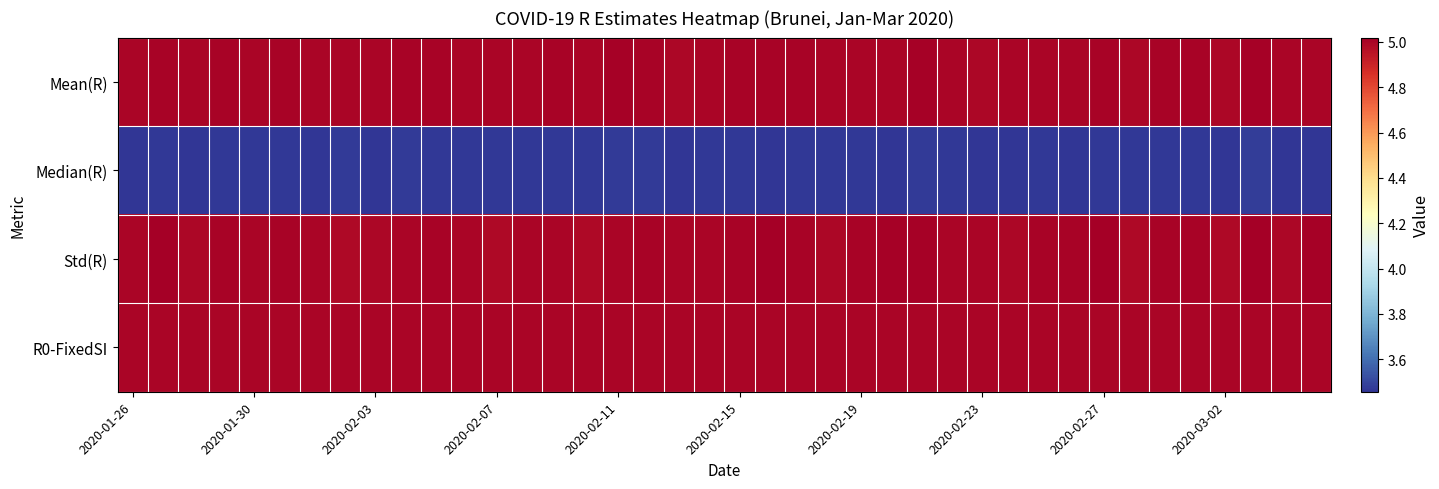

List the series in order of their peak value, lowest first.

Median(R), R0-FixedSI, Mean(R), Std(R)